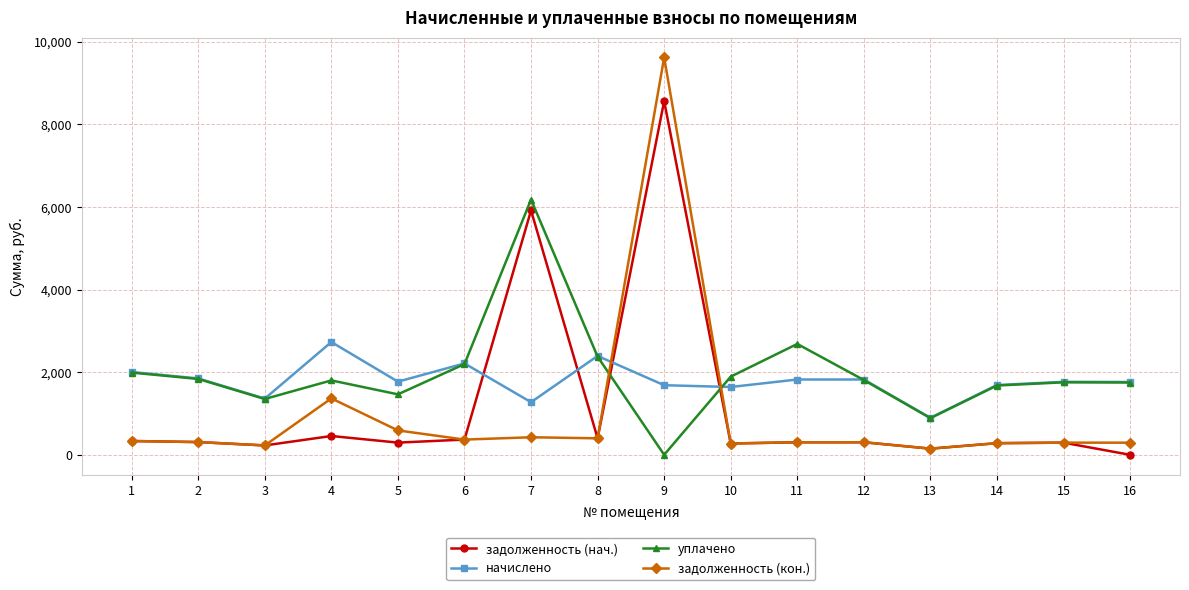

What is the maximum value shown in the chart?

9620.0